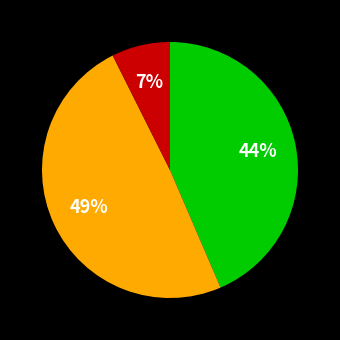

Count the number of slices in the pie.

3